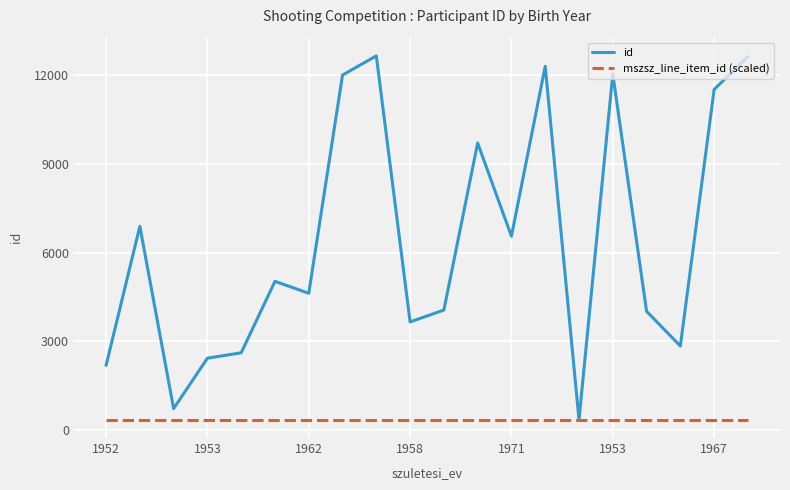

Which series has the largest range (max minus min)?

id